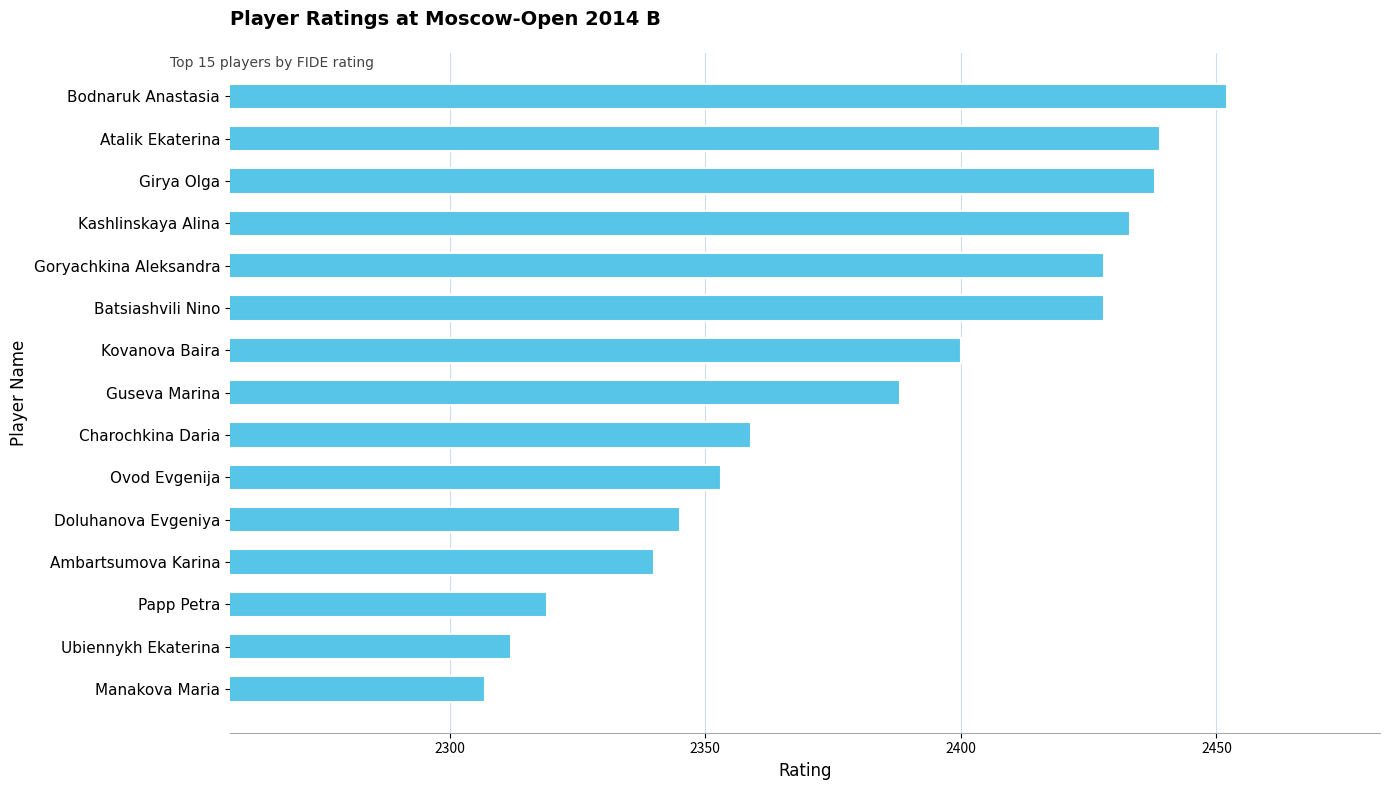

True or false: the data shows 2312 at Ubiennykh Ekaterina.

True